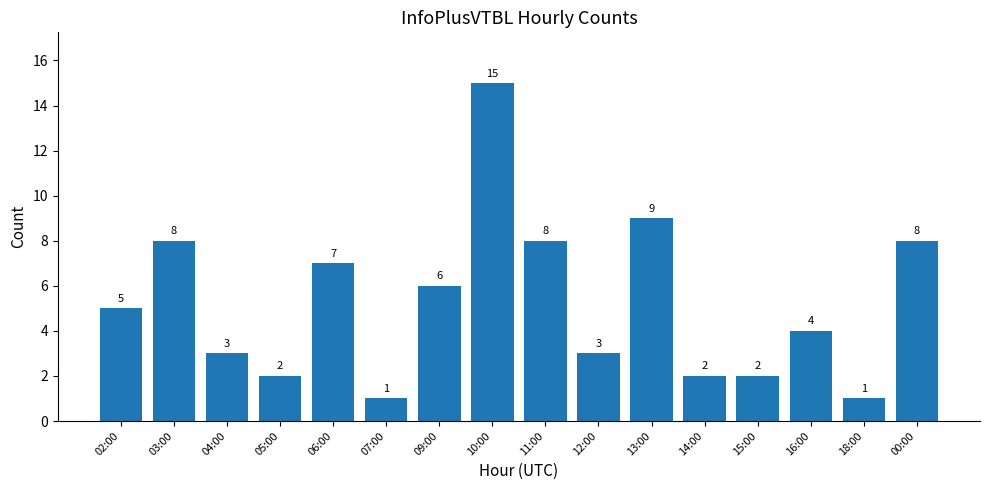

Is it true that the value at 14:00 is 2?

True